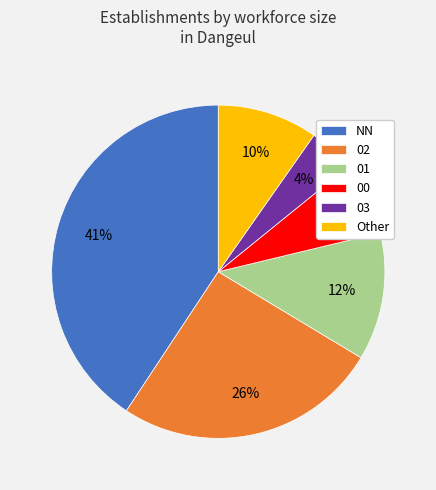

Is it true that 02 is 19% of the pie?

False